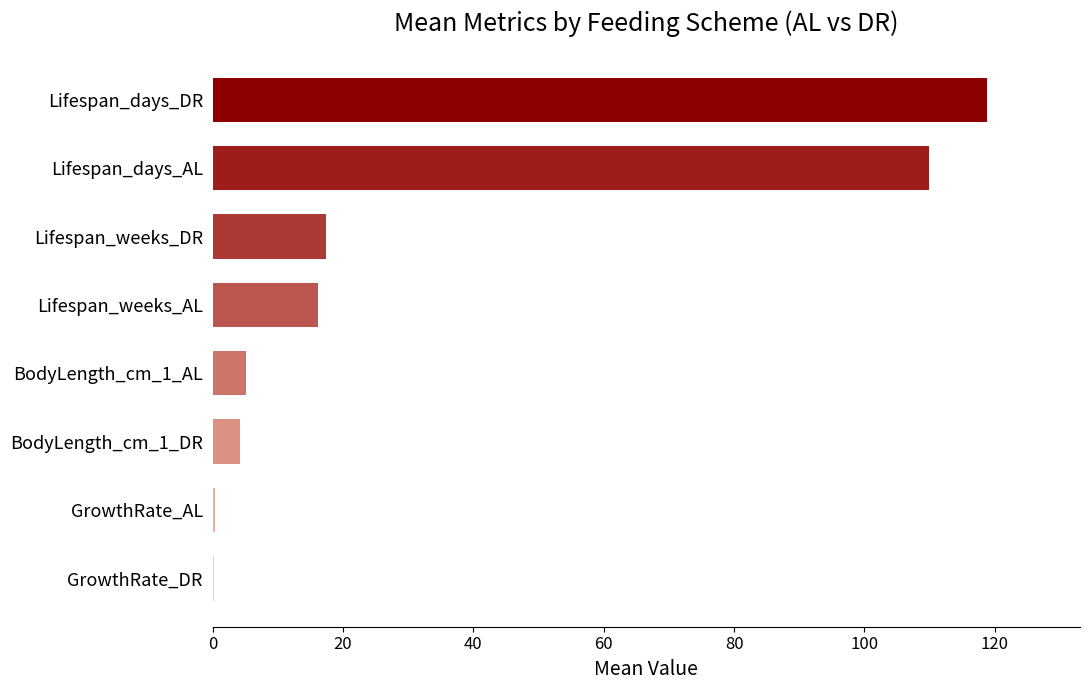

Where is the data nearest to the value 59?

Lifespan_weeks_DR